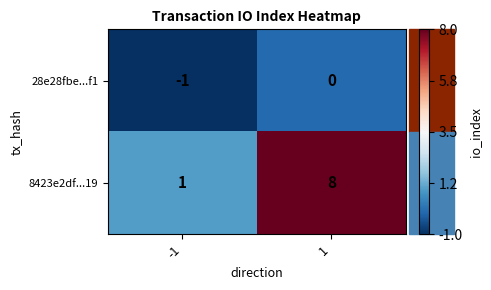

At -1, list the series in order from largest to smallest.

8423e2df...19, 28e28fbe...f1